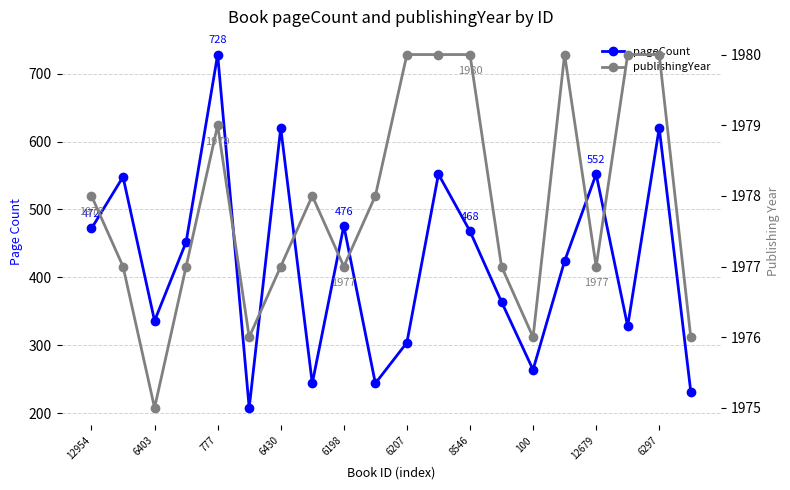

How many interior local peaks does the pageCount series have?

7